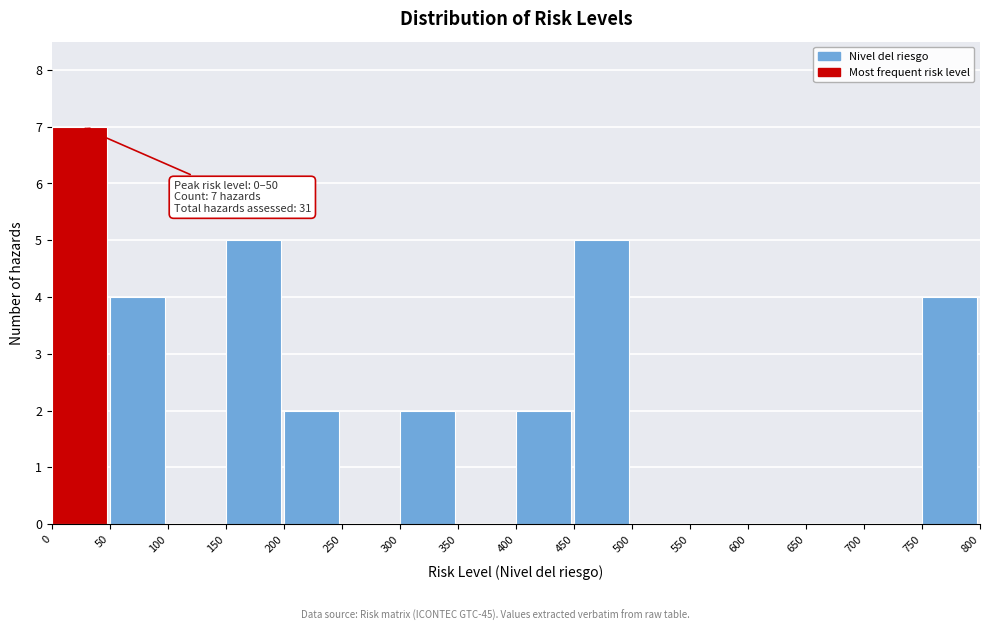

Over which range of the x-axis is the bar tallest?

0 to 50